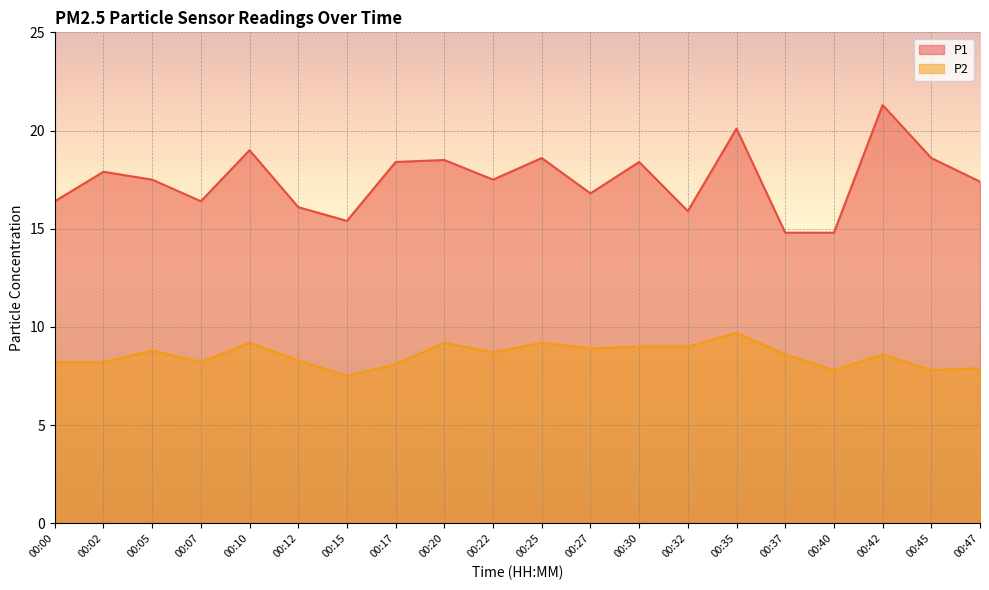

Where is P2 nearest to the value 8?

00:17